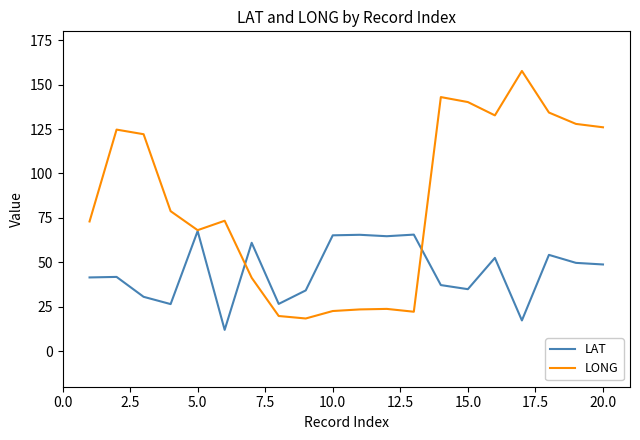

List the series in order of their peak value, highest first.

LONG, LAT